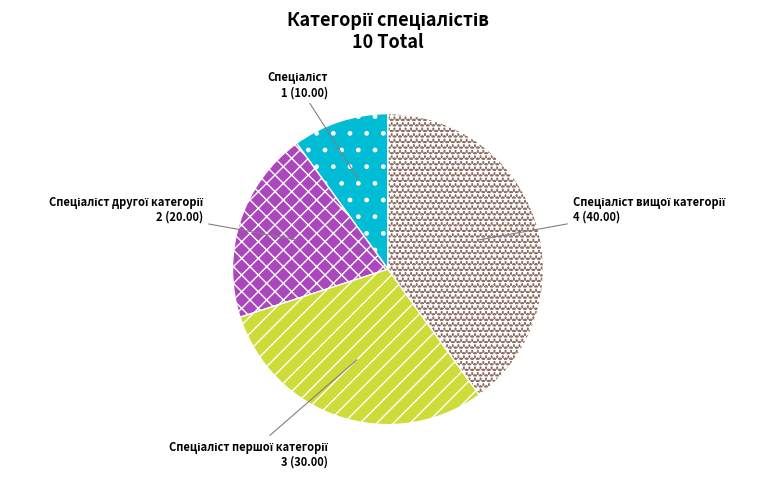

Does any single category account for the majority?

No